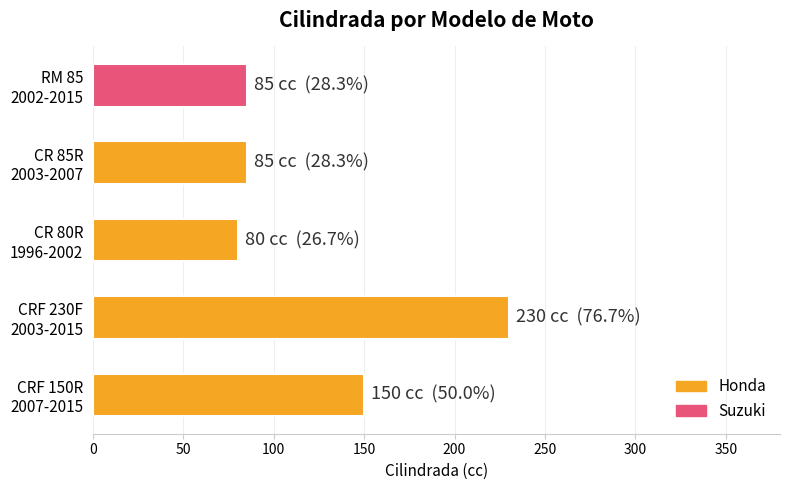

What is the difference between the second highest and minimum values?

70